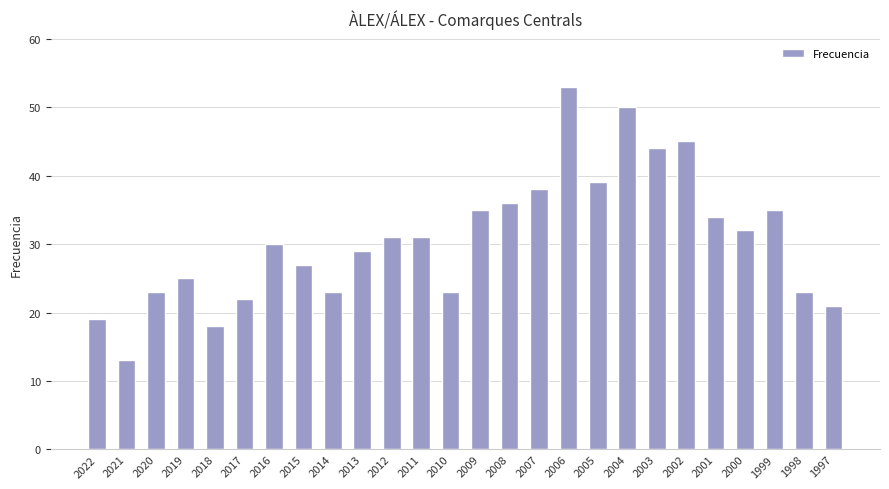

What is the change in value from 1998 to 1997?

-2